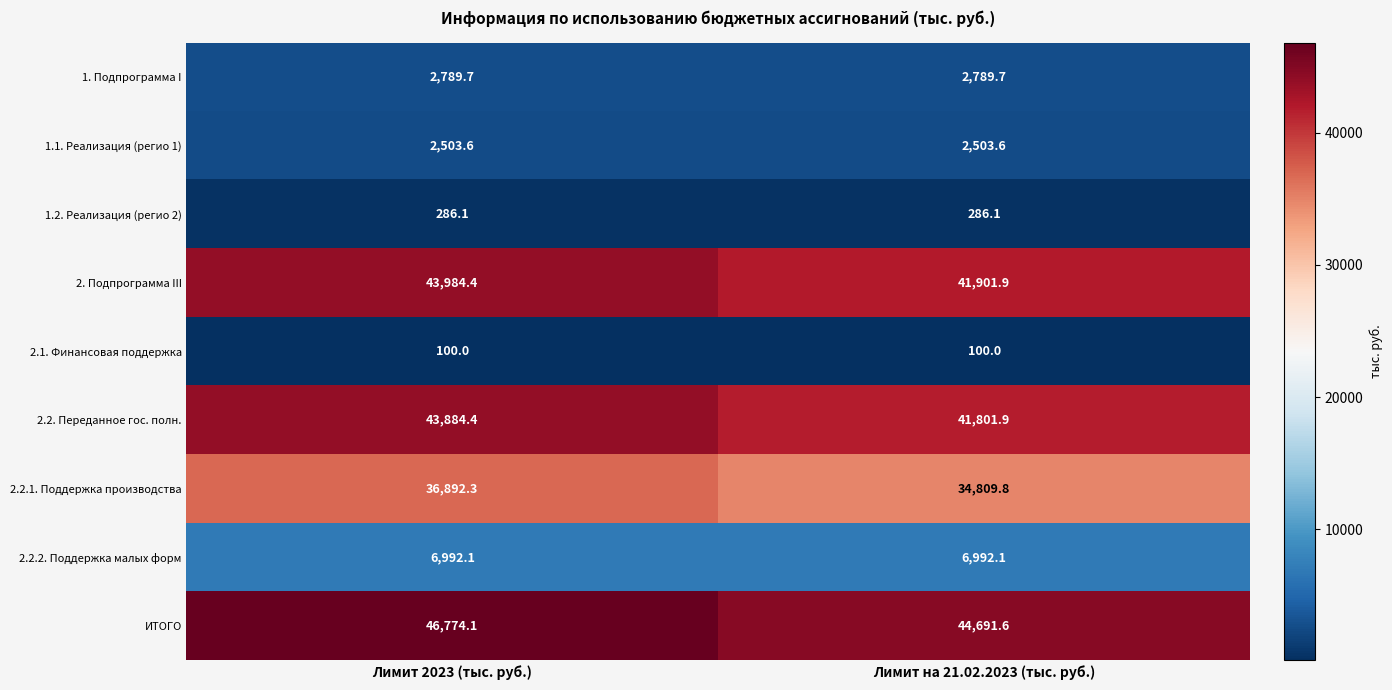

What is the spread (max minus min) of values at Лимит 2023 (тыс. руб.)?

46674.1